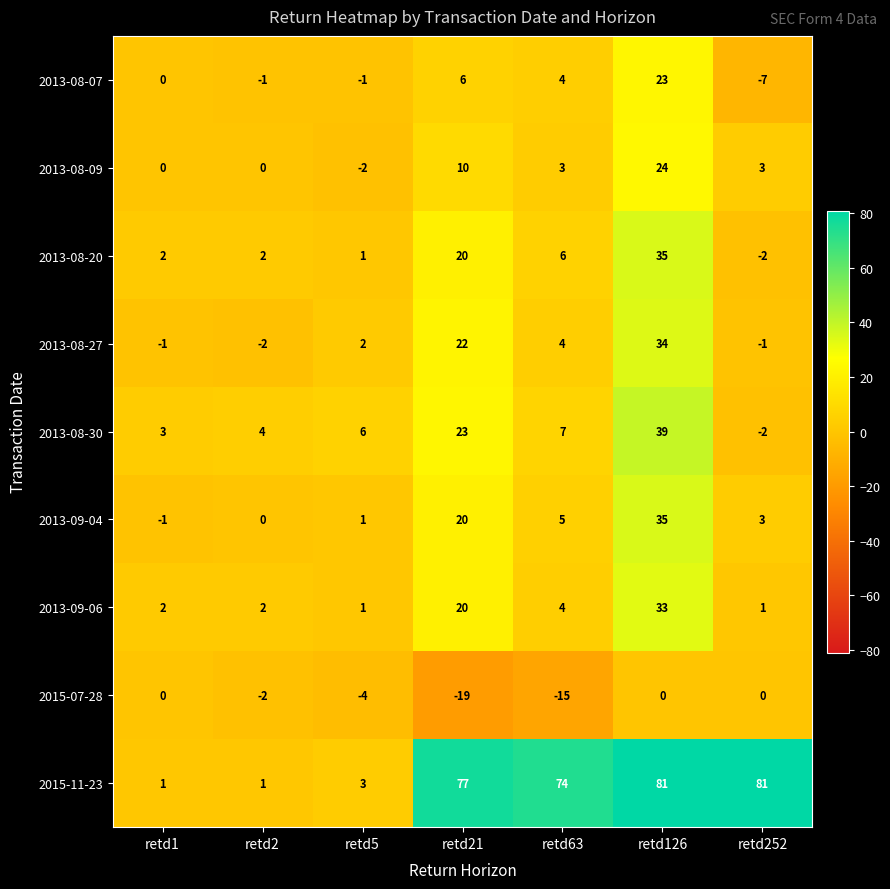

What is the difference between the second highest and second lowest values in the 2013-08-27 series?

23